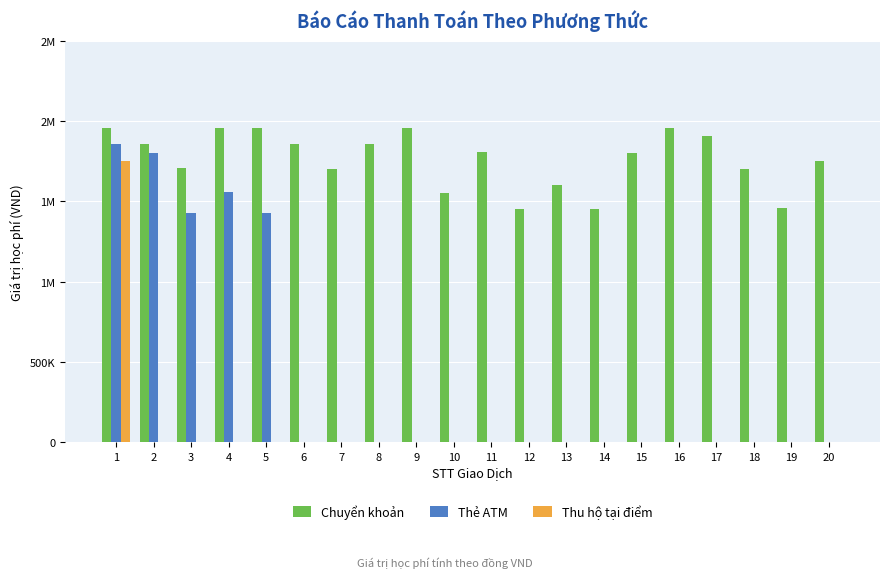

Are the bars grouped side by side (vs. stacked)?

Yes